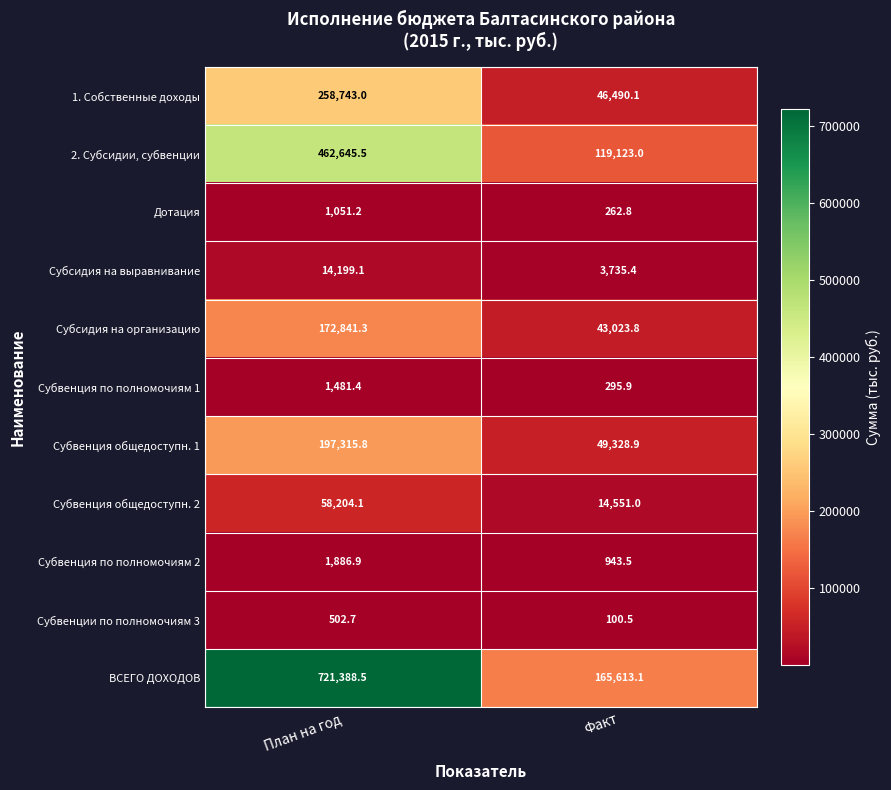

What is the minimum value shown in the chart?

100.5